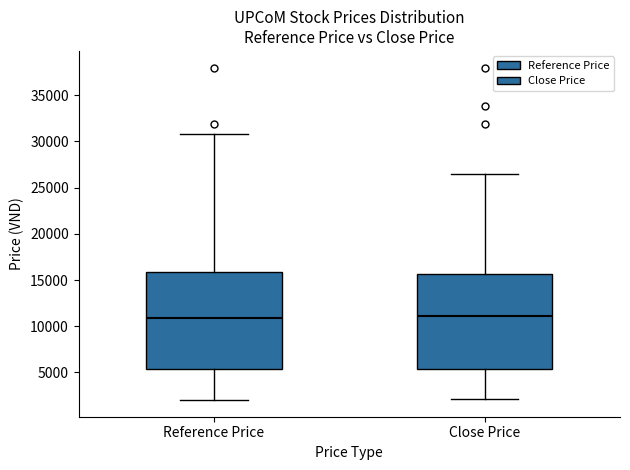

Reading left to right, transcribe this box plot: for each box, give where its median line is, the range the box spans, and where its two whiskers end, as read against the y-axis. The values are not printed on the chart, so give them approximately, as read against the axis.

Reference Price: median 11000, box 5500 to 16000, whiskers 2000 to 31000
Close Price: median 11000, box 5500 to 15500, whiskers 2000 to 26500